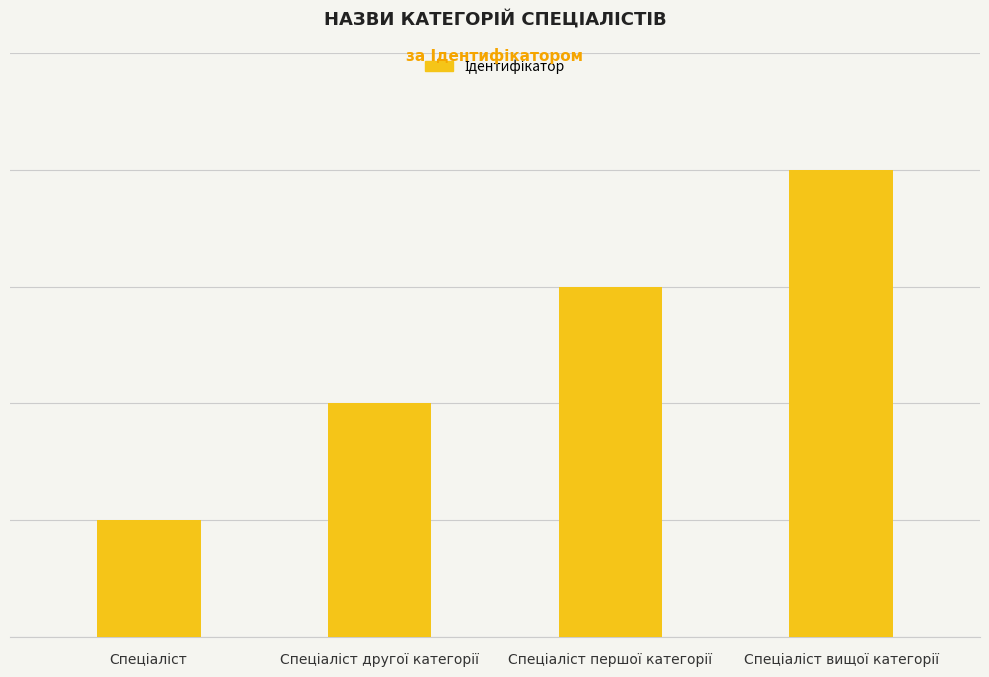

Does the chart contain any negative values?

No